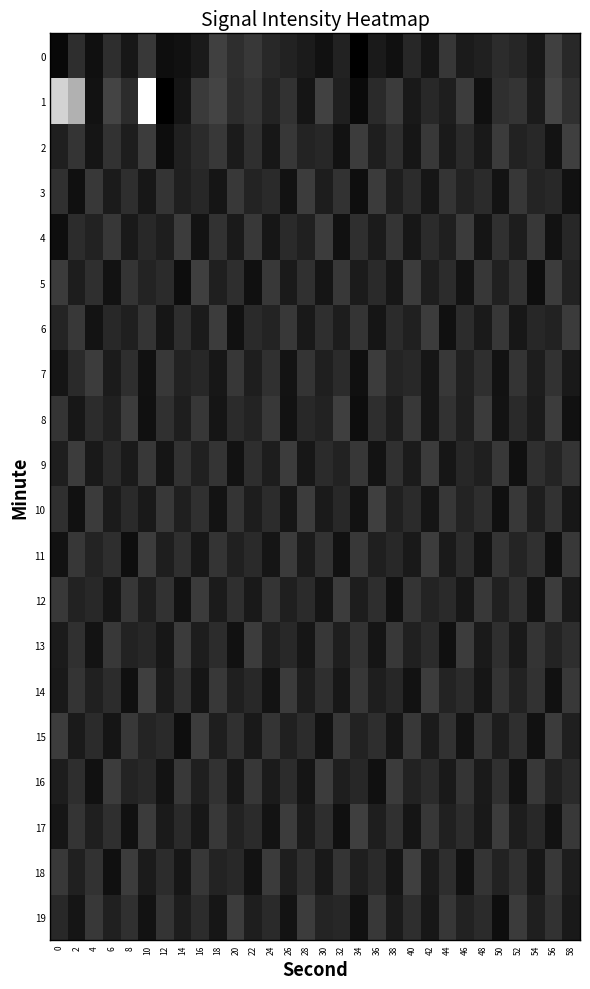

List the series in order of their peak value, lowest first.

3, 4, 6, 7, 9, 11, 12, 13, 15, 16, 19, 2, 5, 8, 10, 14, 17, 18, 0, 1